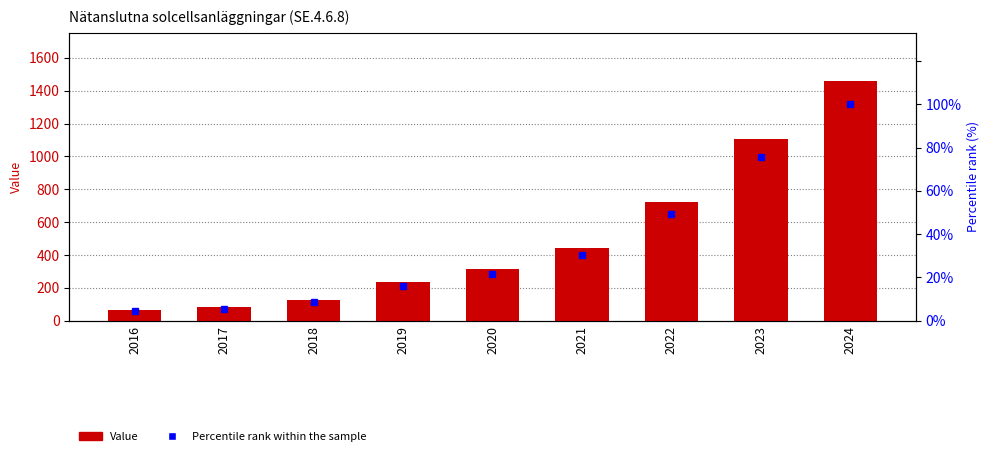

How many data points in Value are less than 314?

4